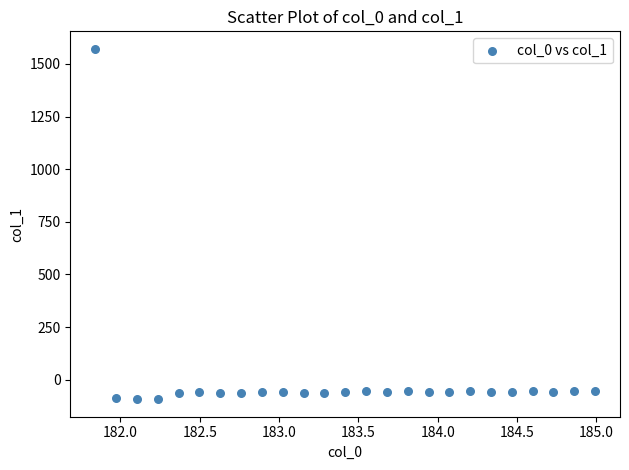

What is the range of Y values (max minus min)?

1663.7